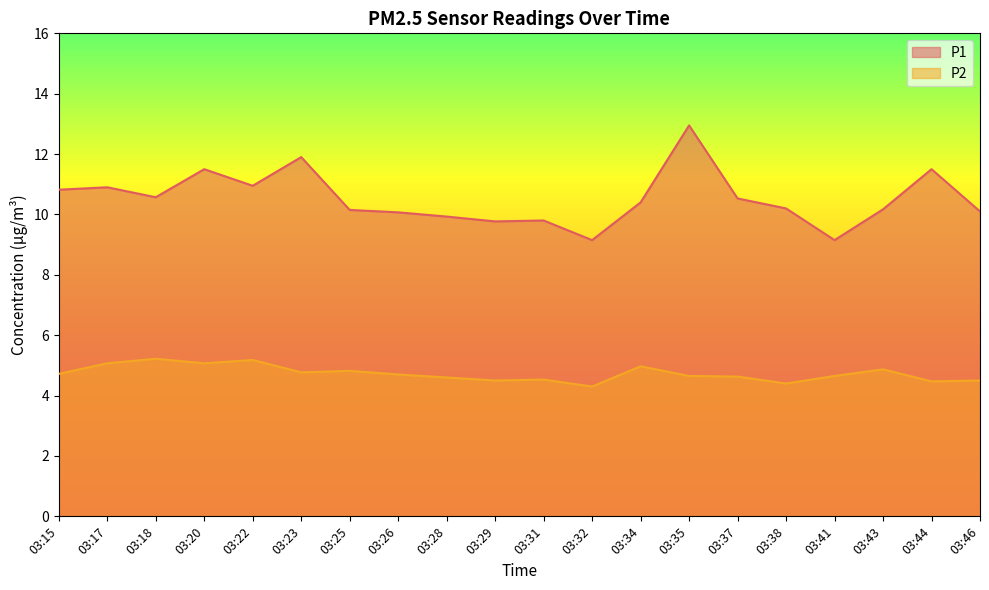

What is the highest value of the P2 series?

5.2